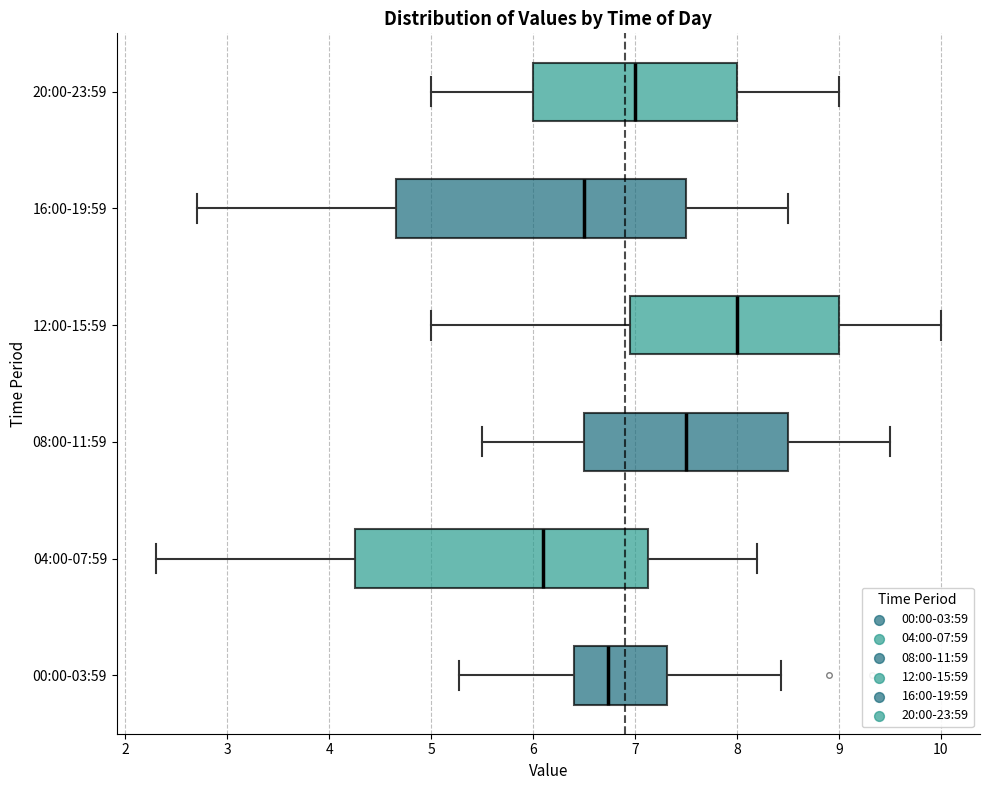

Reading bottom to top, read every box against the x-axis: the position of its median line, the range the box covers, and the ends of its whiskers. The values are not printed on the chart, so give them approximately, as read against the axis.

00:00-03:59: median 6.7, box 6.4 to 7.3, whiskers 5.3 to 8.4
04:00-07:59: median 6.1, box 4.3 to 7.1, whiskers 2.3 to 8.2
08:00-11:59: median 7.5, box 6.5 to 8.5, whiskers 5.5 to 9.5
12:00-15:59: median 8.0, box 7.0 to 9.0, whiskers 5.0 to 10.0
16:00-19:59: median 6.5, box 4.7 to 7.5, whiskers 2.7 to 8.5
20:00-23:59: median 7.0, box 6.0 to 8.0, whiskers 5.0 to 9.0